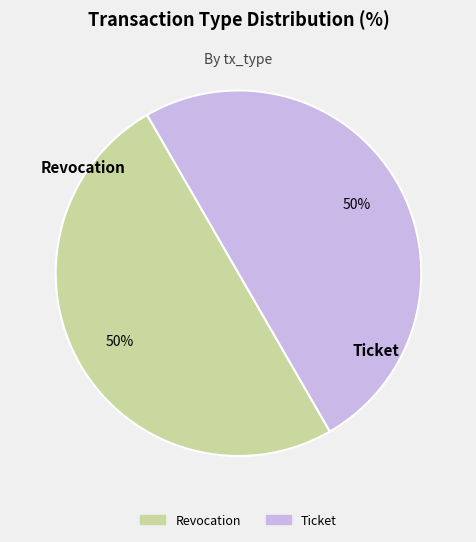

True or false: Ticket accounts for 60% of the total.

False